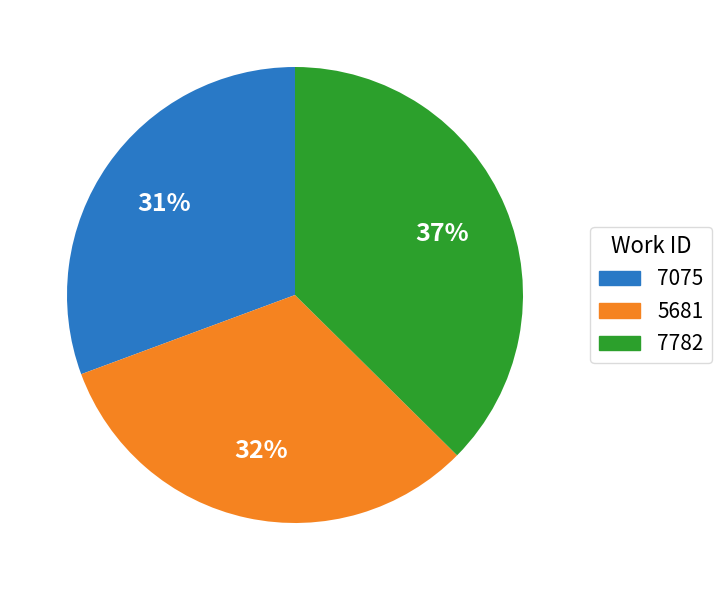

Do 5681 and 7782 together represent more than half of the pie?

Yes